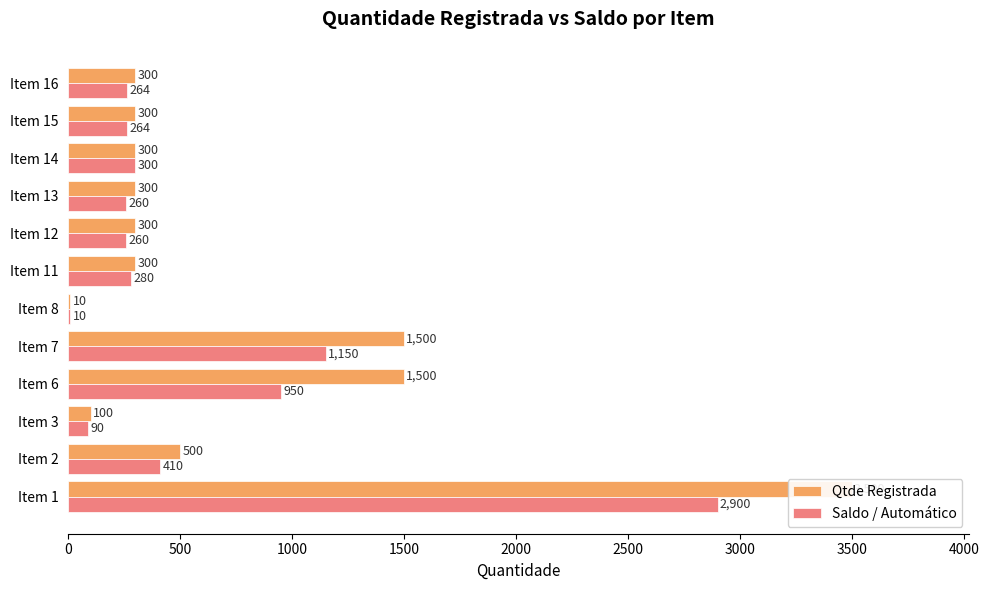

The Qtde Registrada series shows 7 at Item 8. True or false?

False